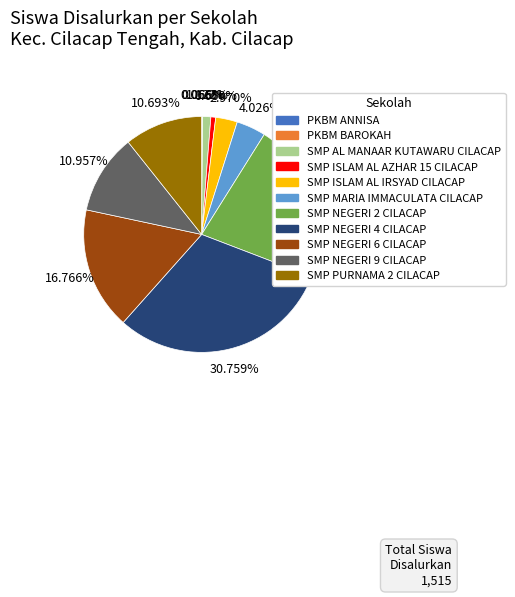

Does SMP MARIA IMMACULATA CILACAP represent more than half of the total?

No